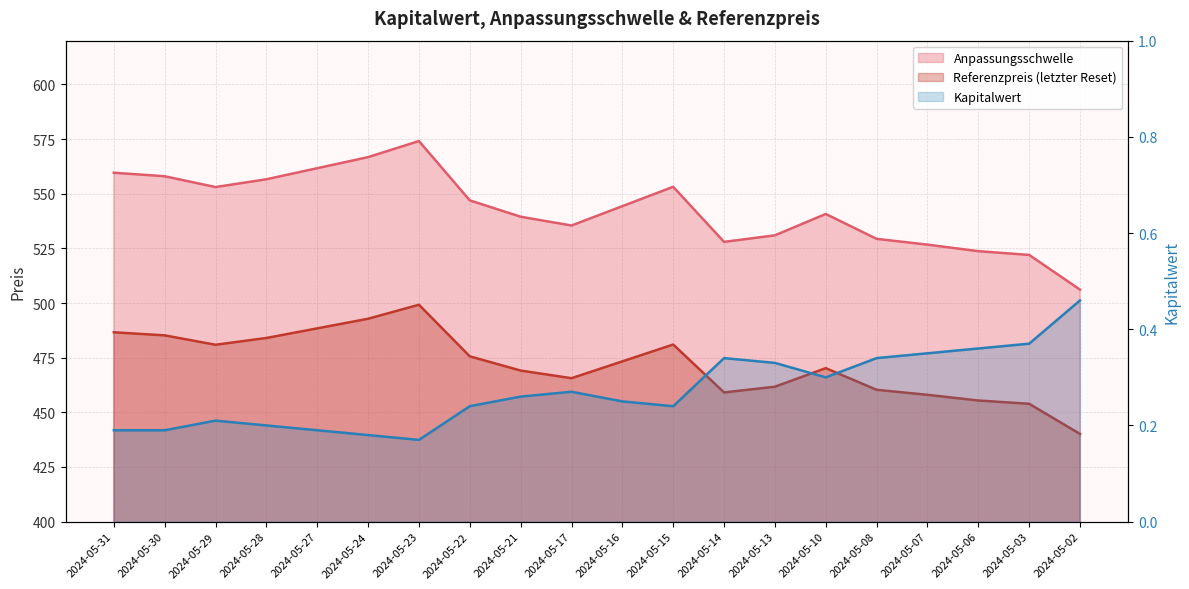

At which category does the chart reach its peak across all series?

2024-05-23